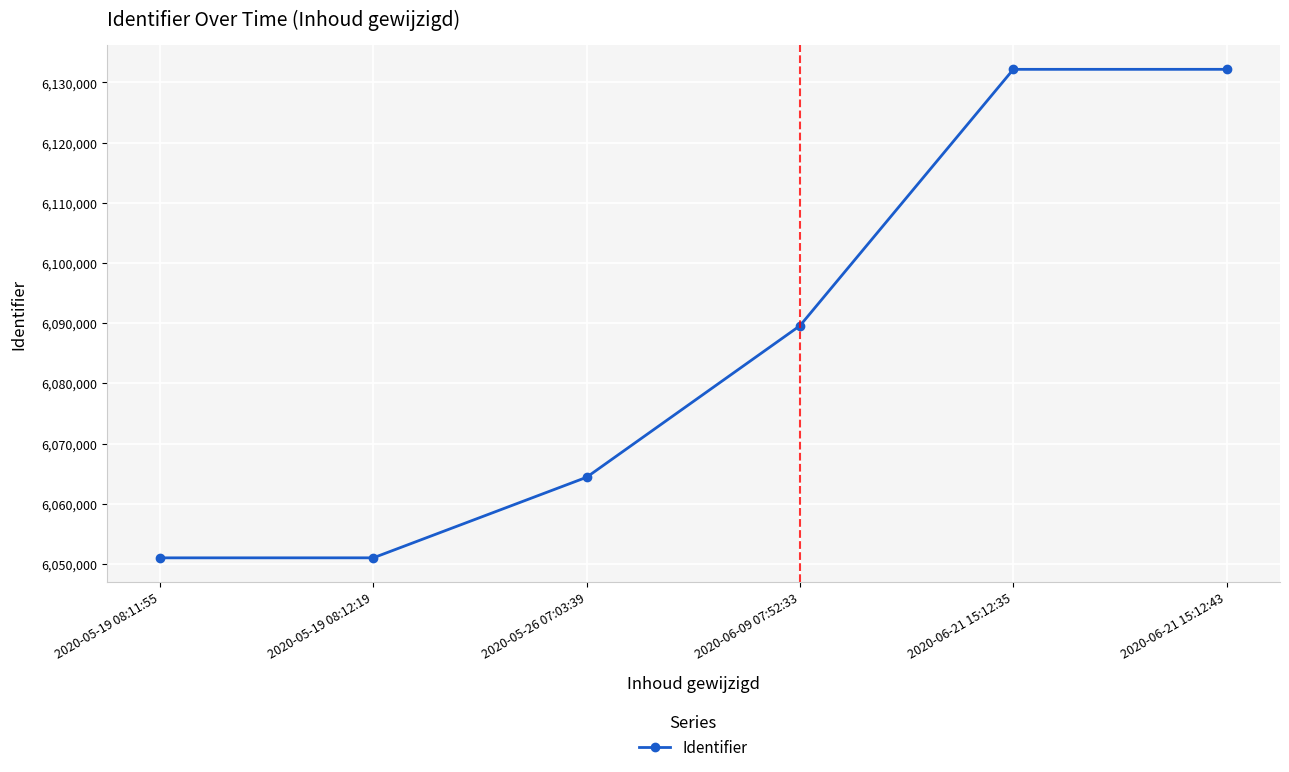

What is the change in value from 2020-05-26 07:03:39 to 2020-06-09 07:52:33?

+25184